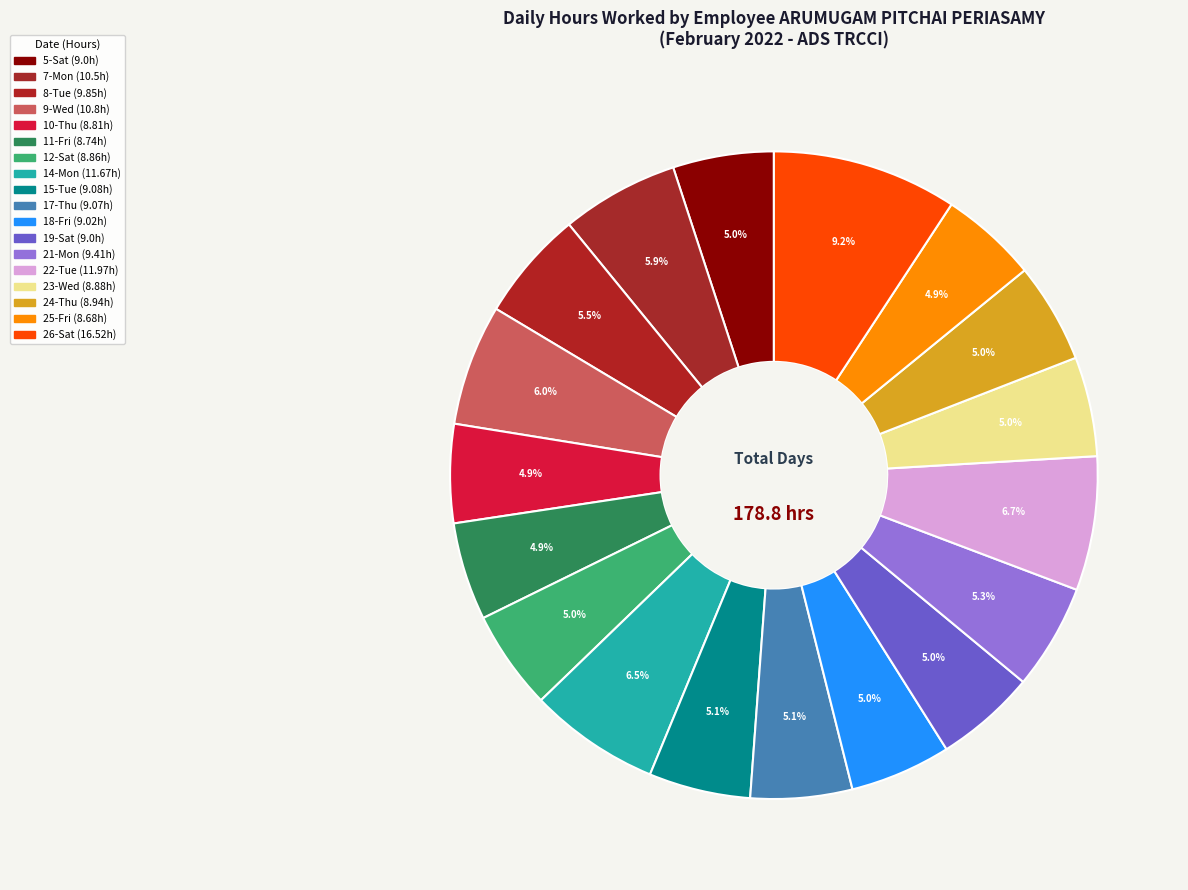

The 17-Thu slice represents 5% of the pie. True or false?

True